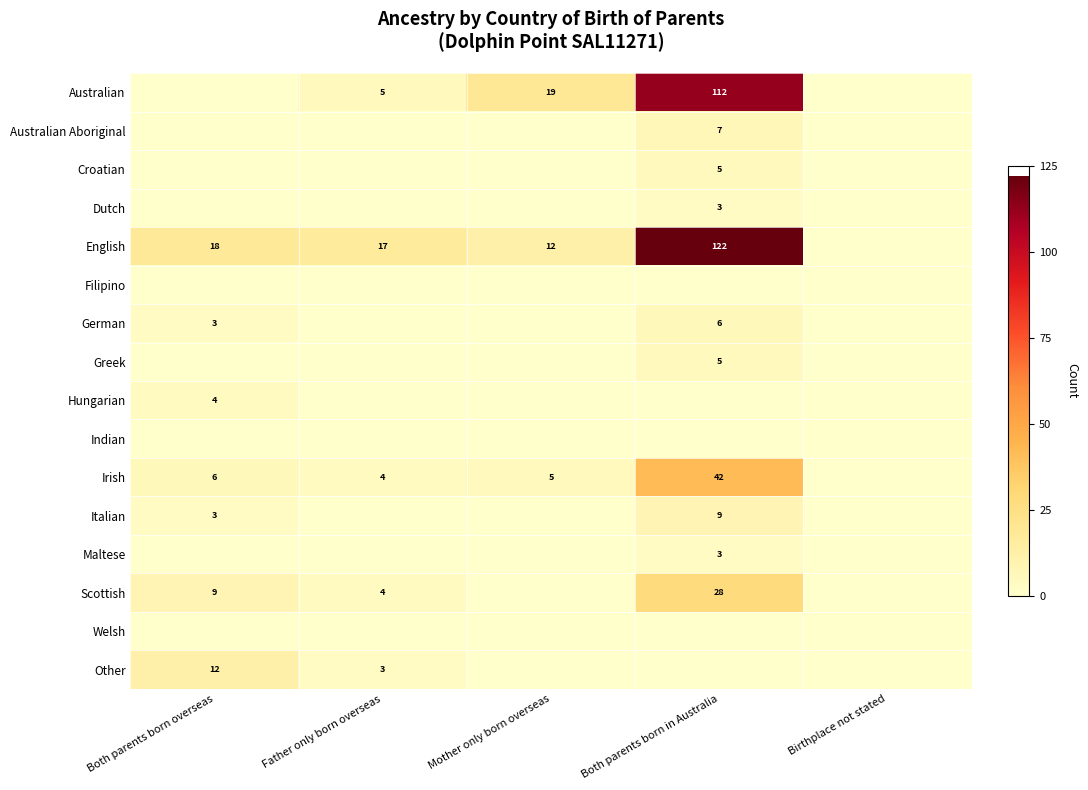

The value of Italian at Both parents born in Australia is 9. True or false?

True